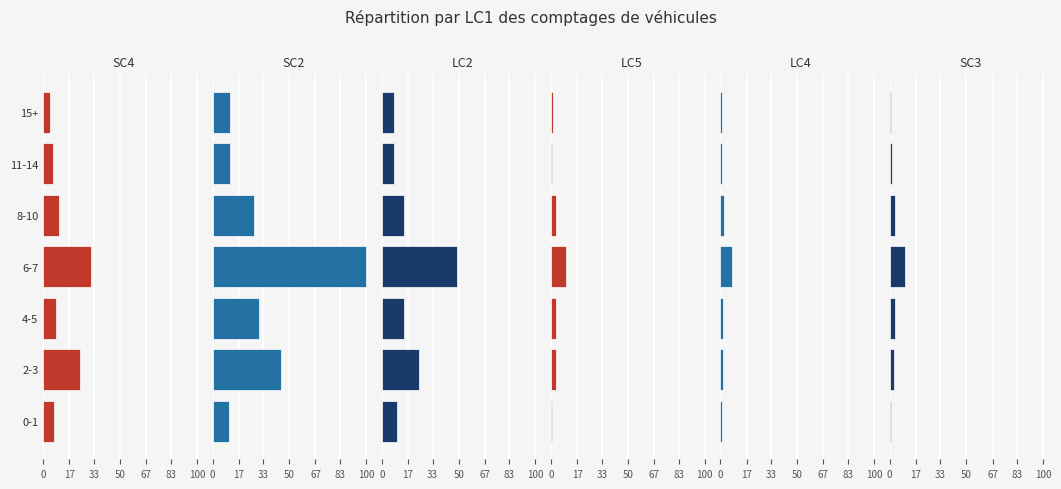

At which category is the sum across all series the highest?

50